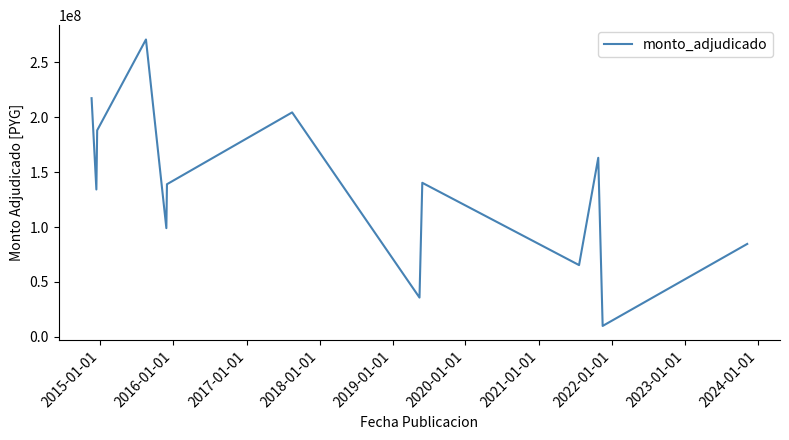

True or false: there are more than 2 points higher than both neighbors.

True